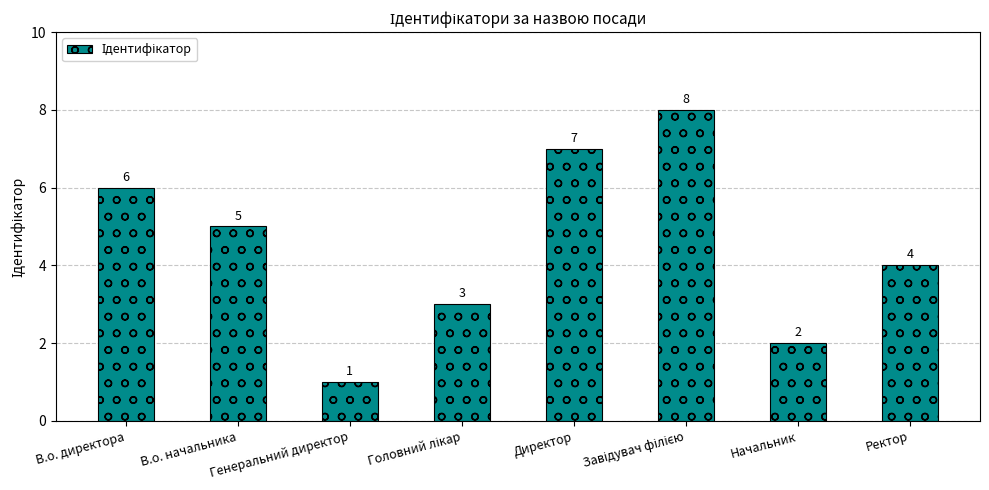

The chart shows a value of 6 at Ректор. True or false?

False